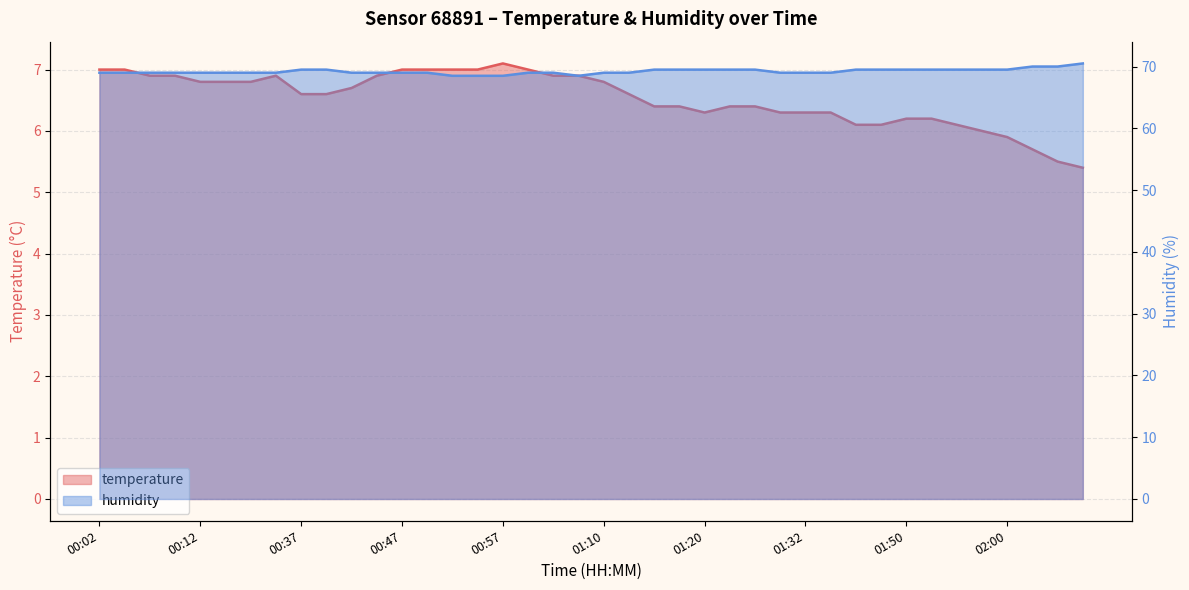

Which label corresponds to the smallest value in the chart?

02:07